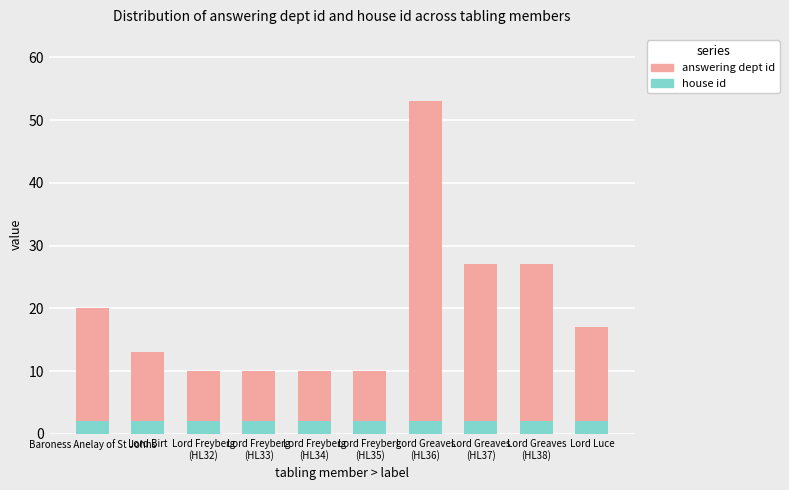

Reading right to left, what are all the values shown in this chart?

answering dept id: 17	27	27	53	10	10	10	10	13	20
house id: 2	2	2	2	2	2	2	2	2	2